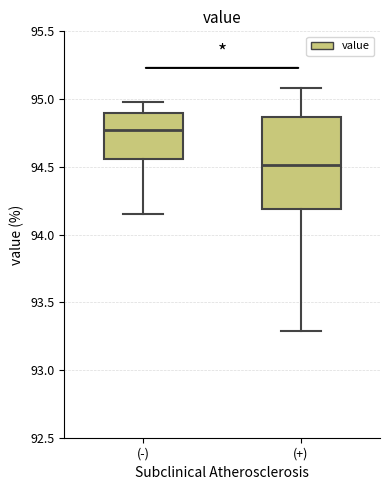

Which box's median line is the highest?

(-)